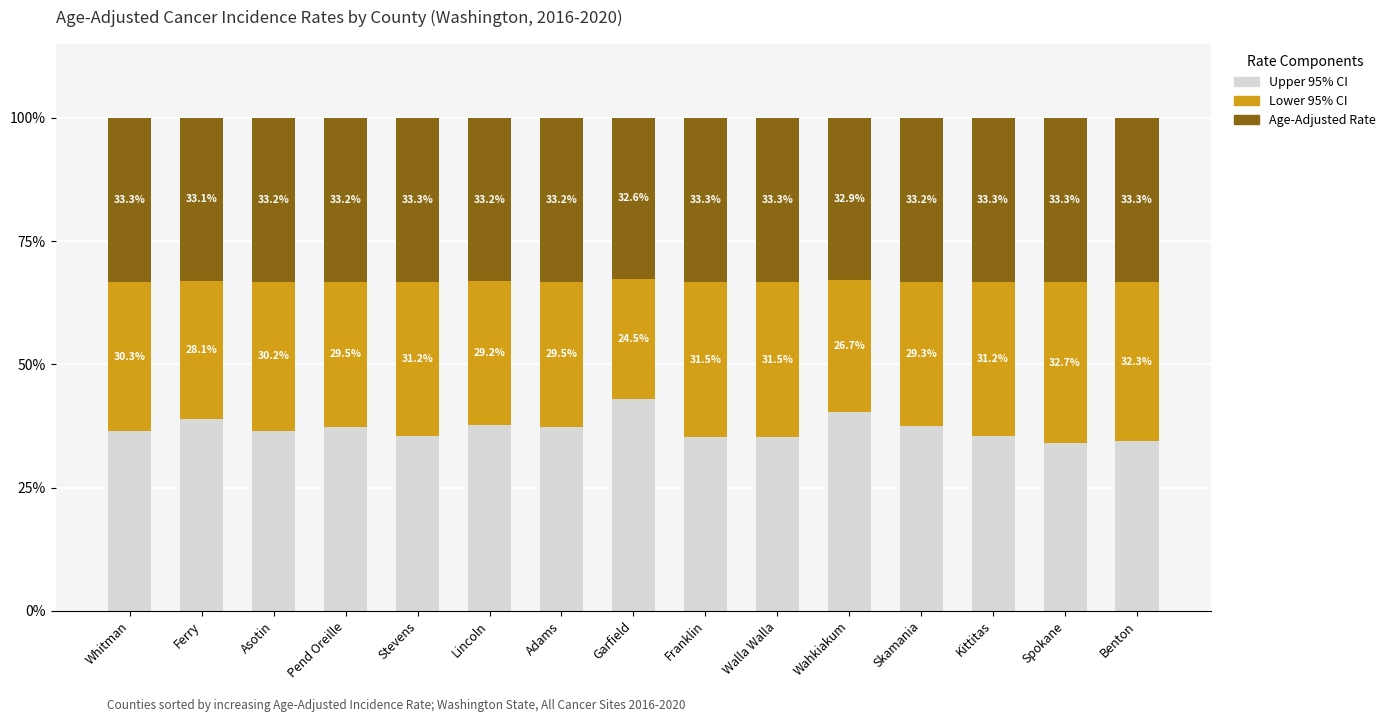

Is it true that Upper 95% CI equals 60.6 at Skamania?

False